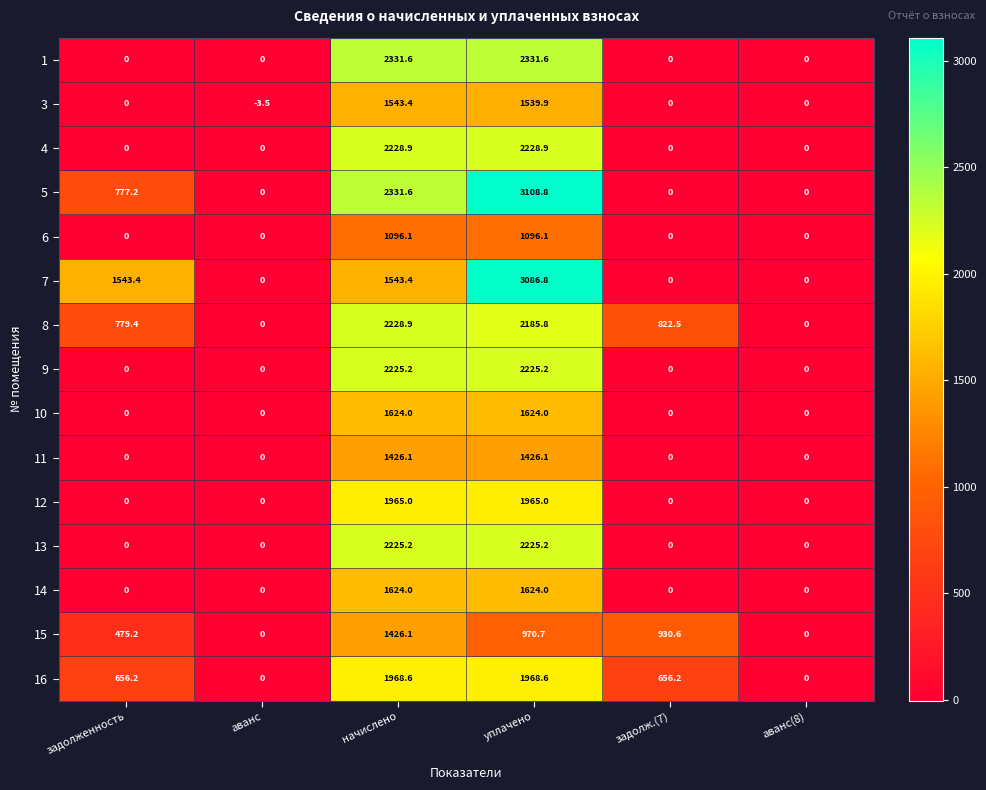

At which category does the chart reach its peak across all series?

уплачено